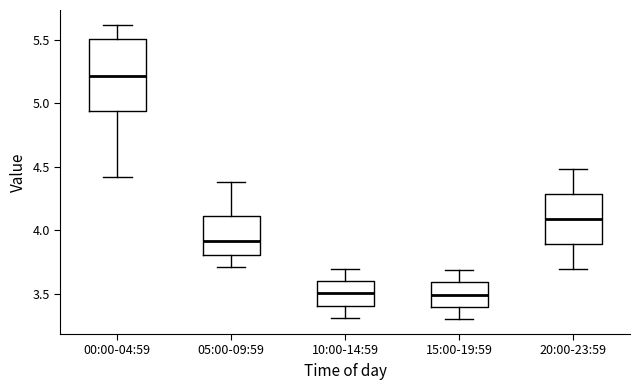

Comparing the boxes themselves (not the whiskers), which one is the tallest?

00:00-04:59